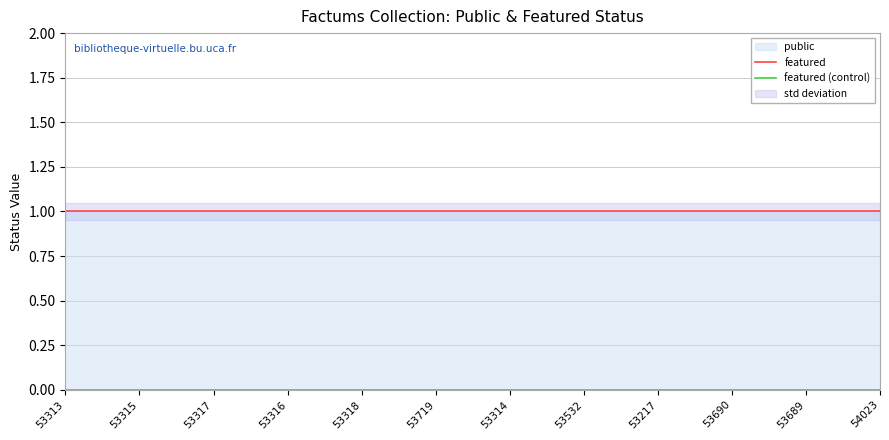

Rank the series at 53689 from lowest to highest value.

featured (control), featured